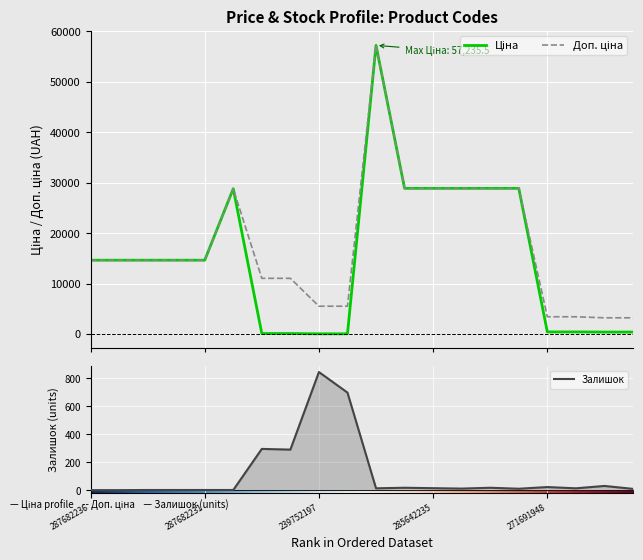

What is the total value across all series at 285642236?

57797.6